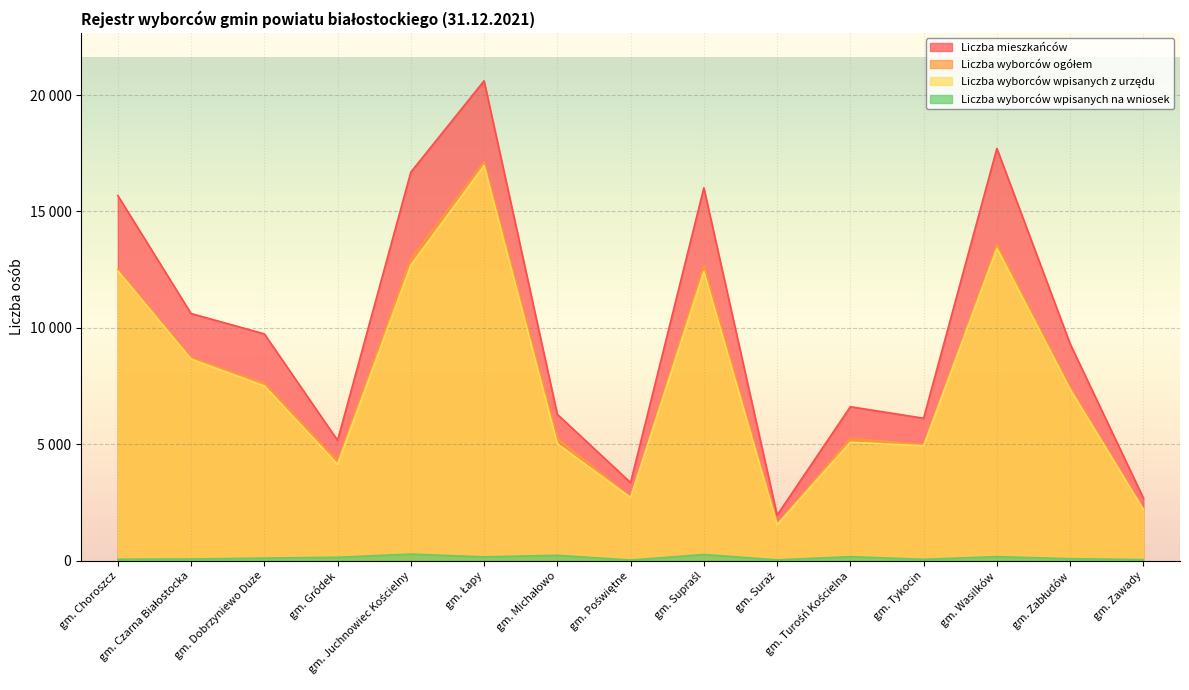

Reading left to right, what are all the values shown in this chart?

Liczba mieszkańców: gm. Choroszcz=15686	gm. Czarna Białostocka=10615	gm. Dobrzyniewo Duże=9742	gm. Gródek=5166	gm. Juchnowiec Kościelny=16691	gm. Łapy=20614	gm. Michałowo=6283	gm. Poświętne=3351	gm. Supraśl=16017	gm. Suraż=1952	gm. Turośń Kościelna=6611	gm. Tykocin=6116	gm. Wasilków=17710	gm. Zabłudów=9314	gm. Zawady=2688
Liczba wyborców ogółem: gm. Choroszcz=12509	gm. Czarna Białostocka=8723	gm. Dobrzyniewo Duże=7614	gm. Gródek=4278	gm. Juchnowiec Kościelny=12971	gm. Łapy=17132	gm. Michałowo=5247	gm. Poświętne=2728	gm. Supraśl=12680	gm. Suraż=1571	gm. Turośń Kościelna=5255	gm. Tykocin=4986	gm. Wasilków=13583	gm. Zabłudów=7441	gm. Zawady=2234
Liczba wyborców wpisanych z urzędu: gm. Choroszcz=12450	gm. Czarna Białostocka=8656	gm. Dobrzyniewo Duże=7506	gm. Gródek=4135	gm. Juchnowiec Kościelny=12693	gm. Łapy=16972	gm. Michałowo=5019	gm. Poświętne=2706	gm. Supraśl=12418	gm. Suraż=1540	gm. Turośń Kościelna=5087	gm. Tykocin=4931	gm. Wasilków=13415	gm. Zabłudów=7359	gm. Zawady=2192
Liczba wyborców wpisanych na wniosek: gm. Choroszcz=59	gm. Czarna Białostocka=67	gm. Dobrzyniewo Duże=108	gm. Gródek=143	gm. Juchnowiec Kościelny=278	gm. Łapy=160	gm. Michałowo=228	gm. Poświętne=22	gm. Supraśl=262	gm. Suraż=31	gm. Turośń Kościelna=168	gm. Tykocin=55	gm. Wasilków=168	gm. Zabłudów=82	gm. Zawady=42